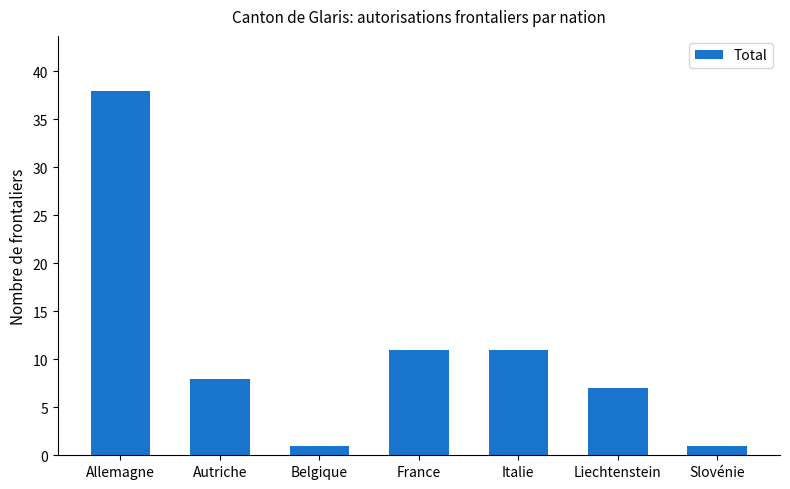

What is the label of the 6th bar from the right?

Autriche